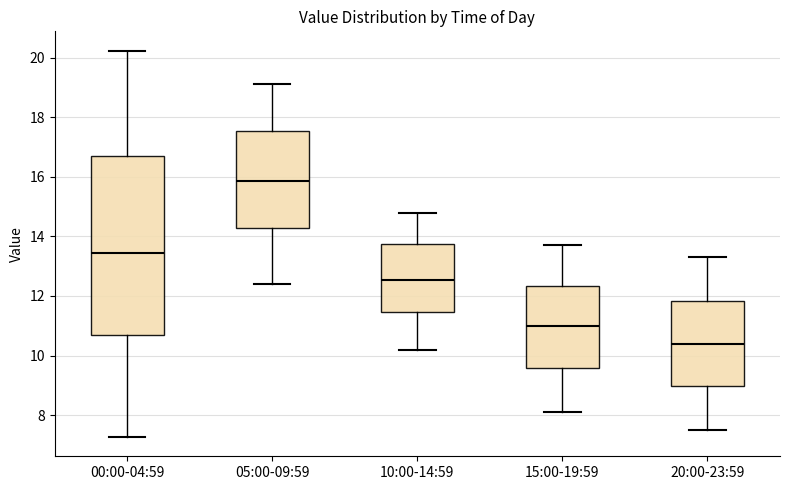

Which box has the lowest median line?

20:00-23:59